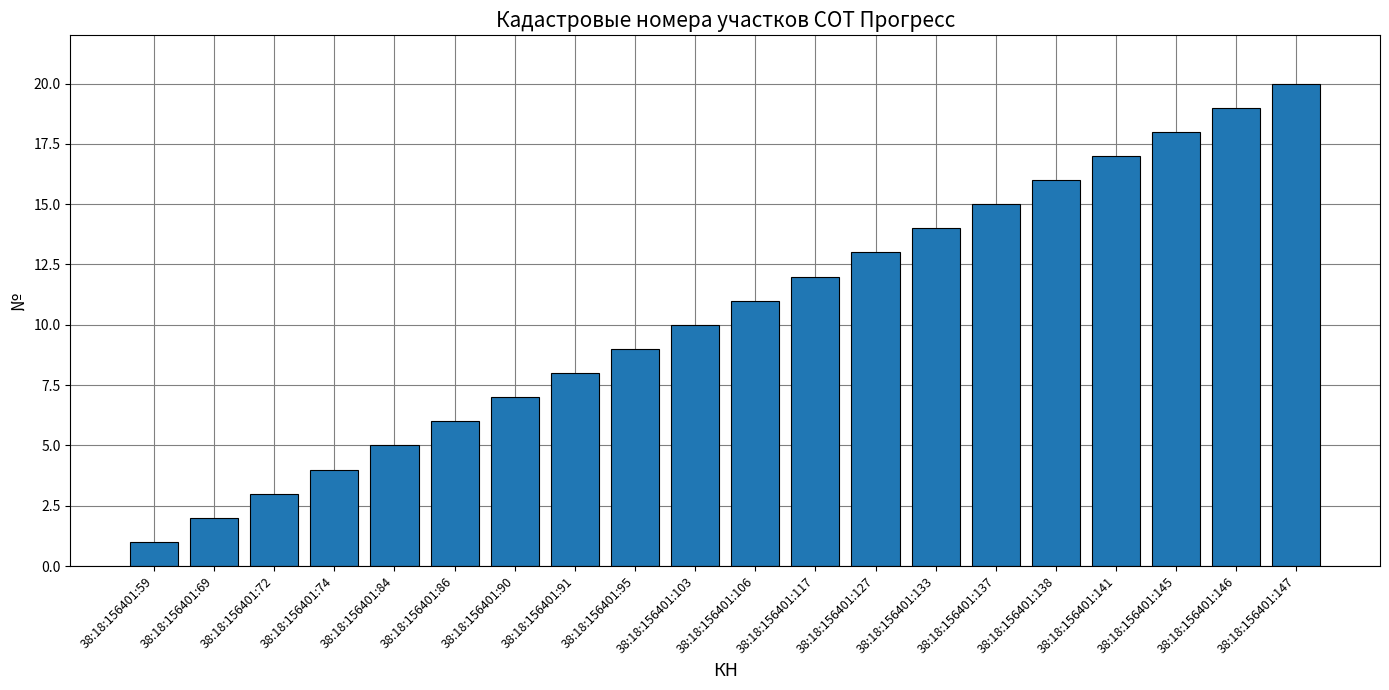

How many values are below 11?

10